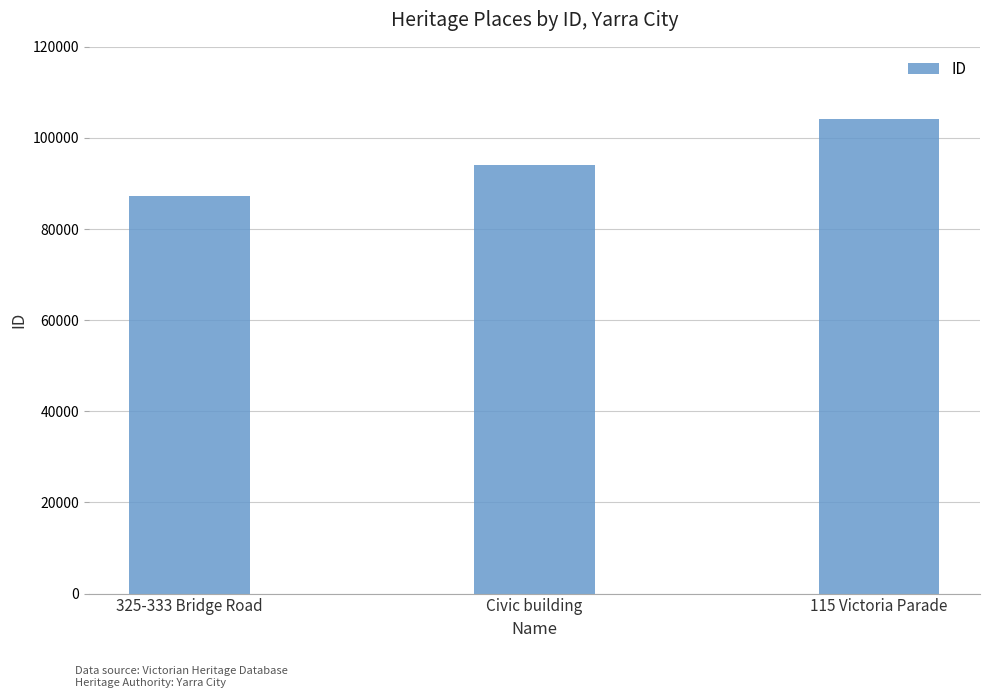

What value does the data have at 115 Victoria Parade, to the nearest 100?

104100